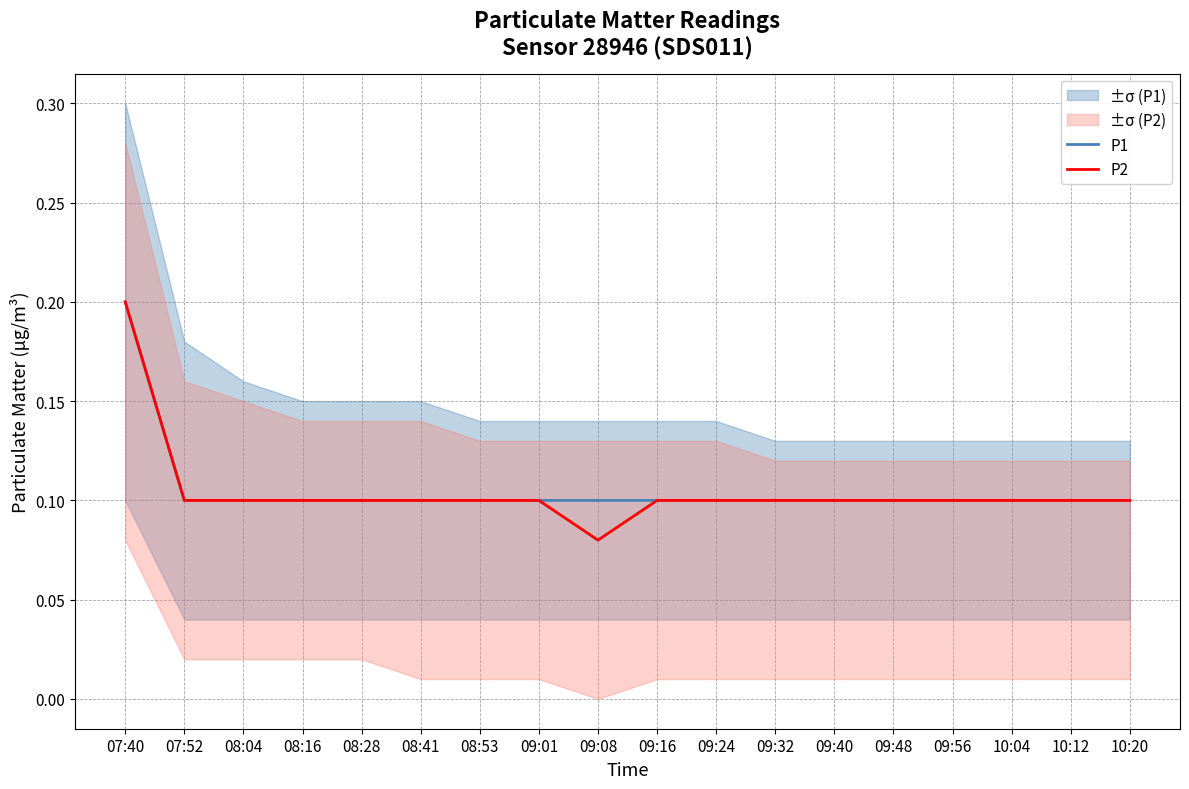

Rank the series by their average value, from lowest to highest.

P2, P1